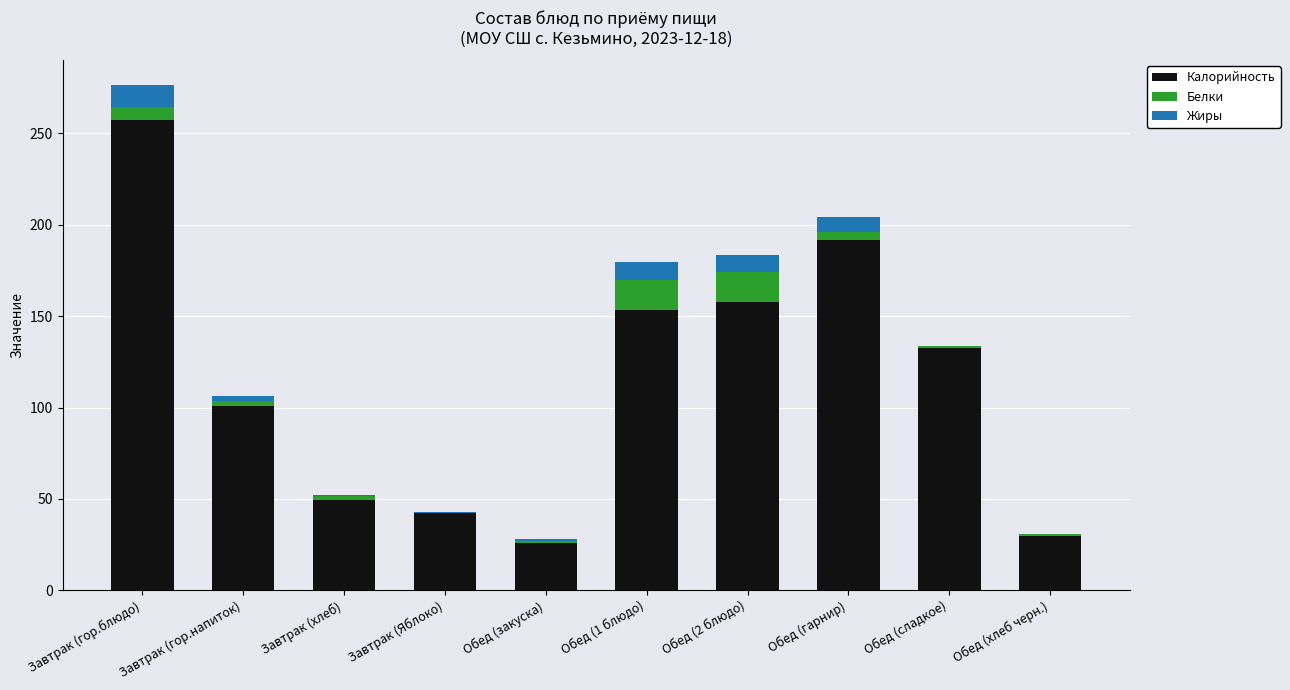

At which category is the sum across all series the highest?

Завтрак (гор.блюдо)